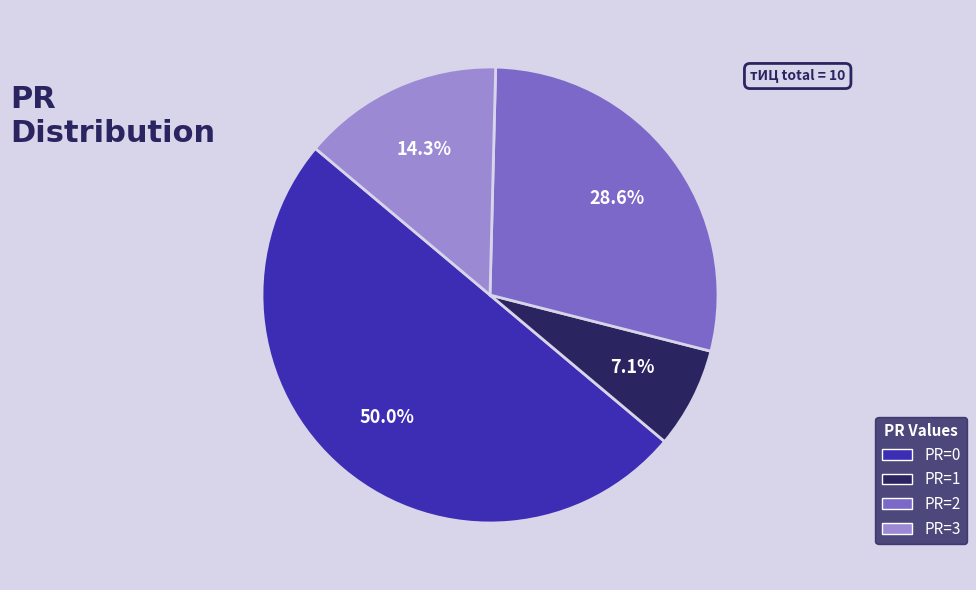

How many segments does this pie chart have?

4